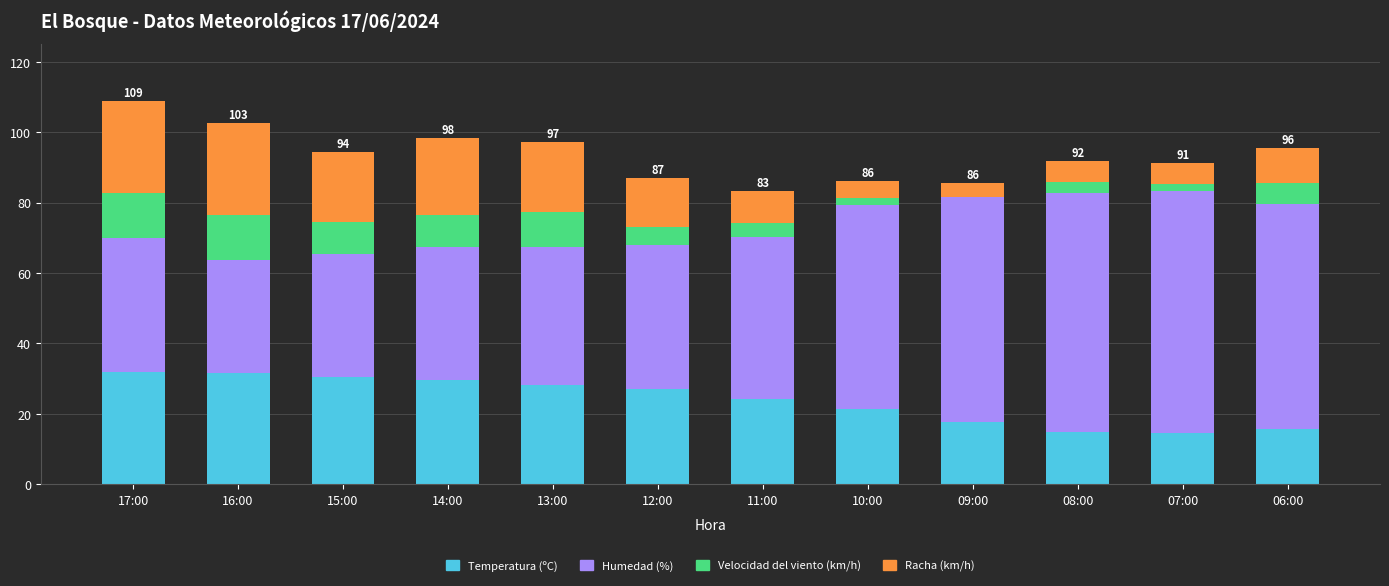

At which category is the sum across all series the highest?

17:00